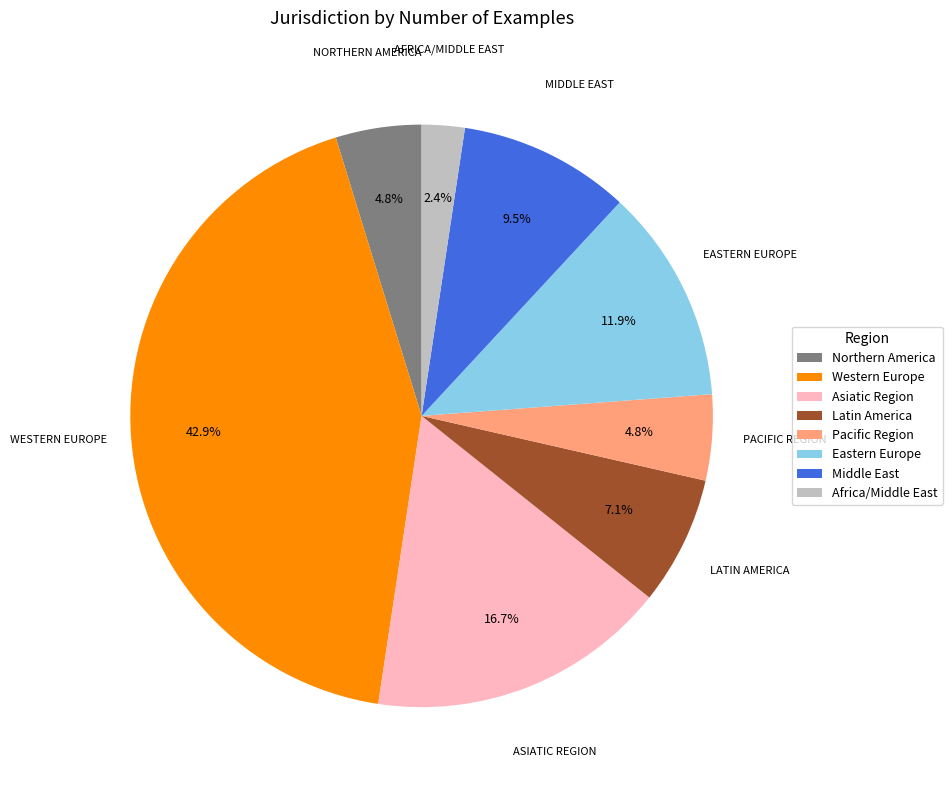

What is the largest slice in the pie chart?

Western Europe